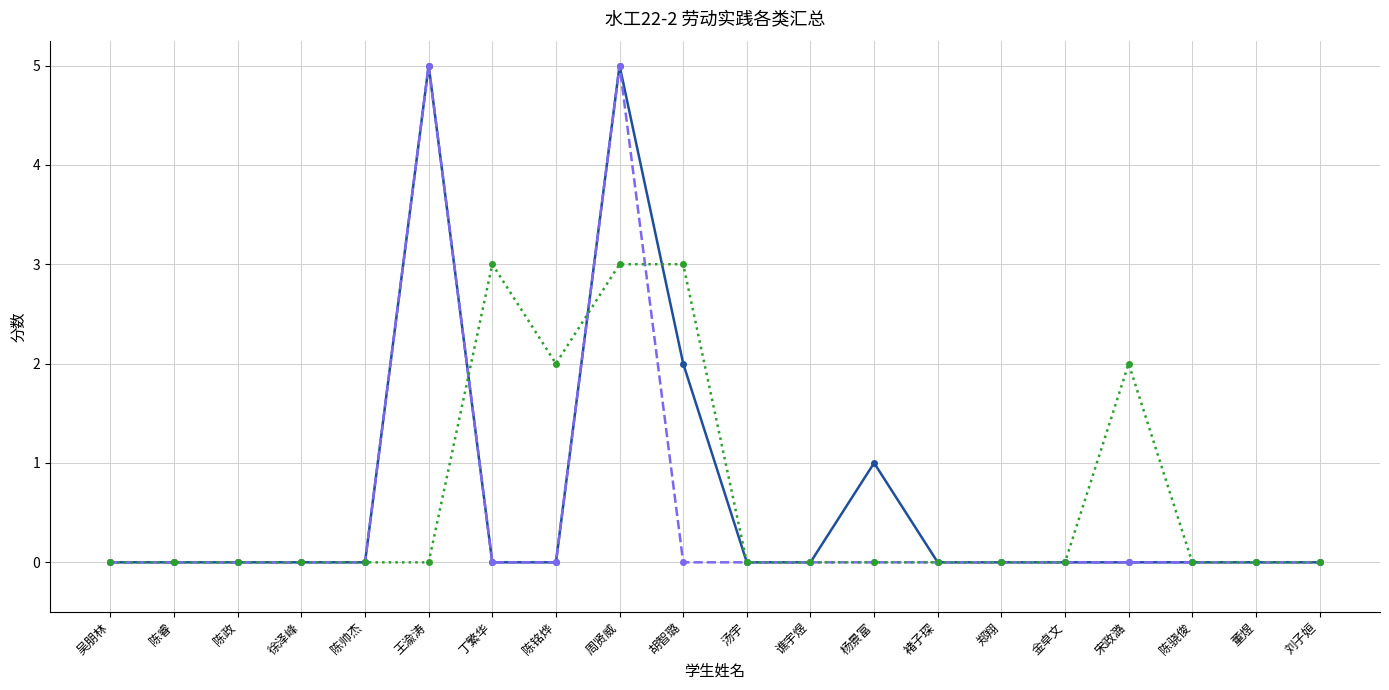

Reading right to left, list all the values displayed in this chart.

家庭劳动汇总: 刘子姮=0	董煜=0	陈骁俊=0	宋政潞=0	金卓文=0	郑翔=0	褚子琛=0	杨景富=1	谯宇煜=0	汤宇=0	胡智璐=2	周贤威=5	陈铭烨=0	丁繁华=0	王渝涛=5	陈帅杰=0	徐泽峰=0	陈政=0	陈睿=0	吴朋林=0
寝室劳动汇总: 刘子姮=0	董煜=0	陈骁俊=0	宋政潞=0	金卓文=0	郑翔=0	褚子琛=0	杨景富=0	谯宇煜=0	汤宇=0	胡智璐=0	周贤威=5	陈铭烨=0	丁繁华=0	王渝涛=5	陈帅杰=0	徐泽峰=0	陈政=0	陈睿=0	吴朋林=0
校园劳动汇总: 刘子姮=0	董煜=0	陈骁俊=0	宋政潞=2	金卓文=0	郑翔=0	褚子琛=0	杨景富=0	谯宇煜=0	汤宇=0	胡智璐=3	周贤威=3	陈铭烨=2	丁繁华=3	王渝涛=0	陈帅杰=0	徐泽峰=0	陈政=0	陈睿=0	吴朋林=0